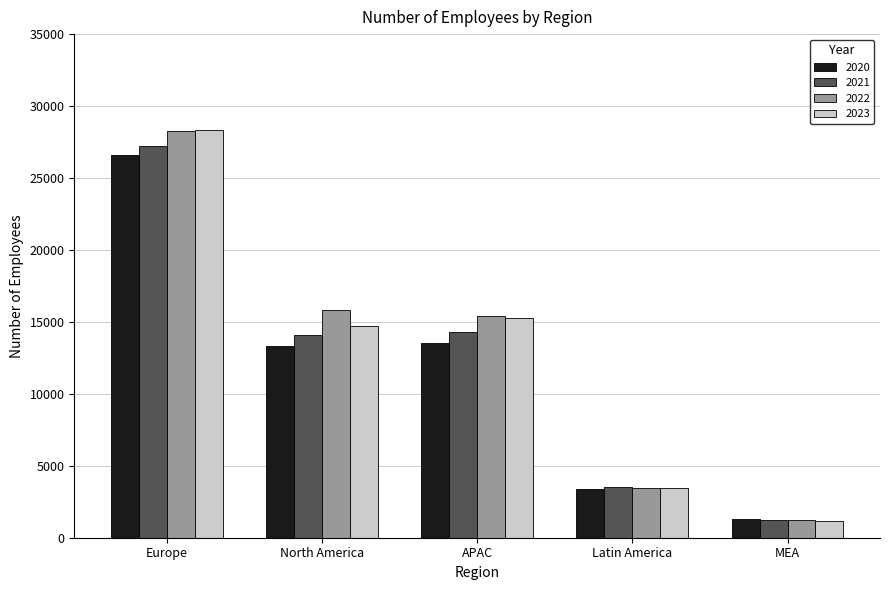

How many bars are there in total?

20